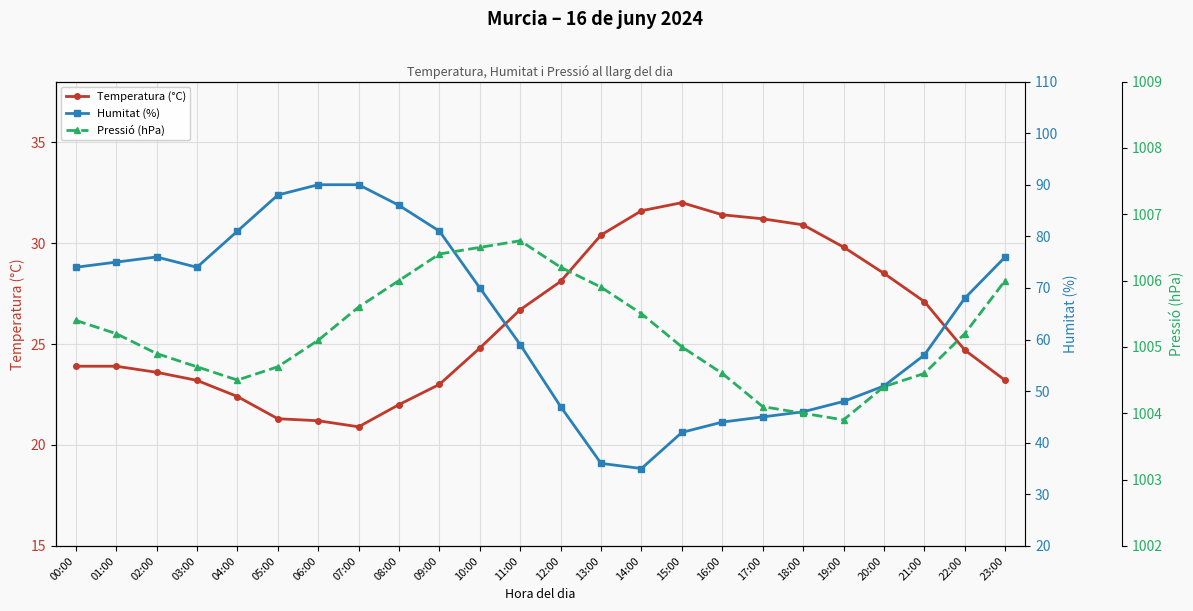

True or false: Humitat (%) has more than 1 interior local peaks.

False